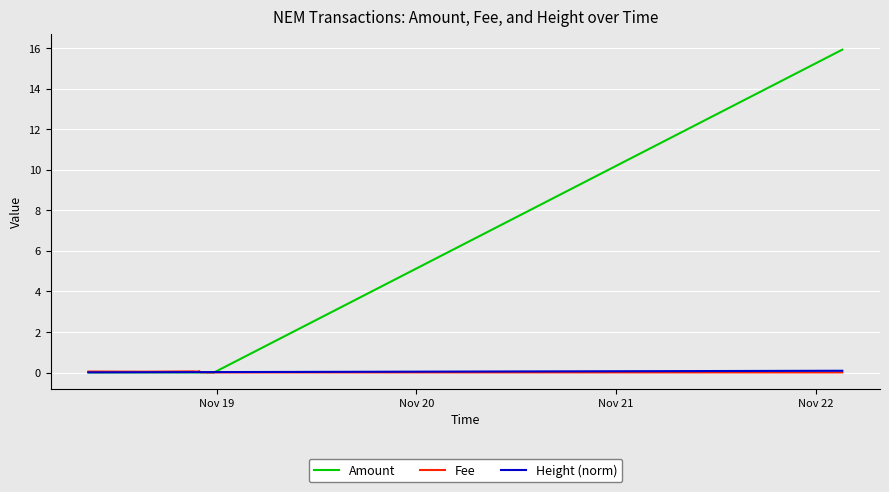

Which series has the largest range (max minus min)?

Amount